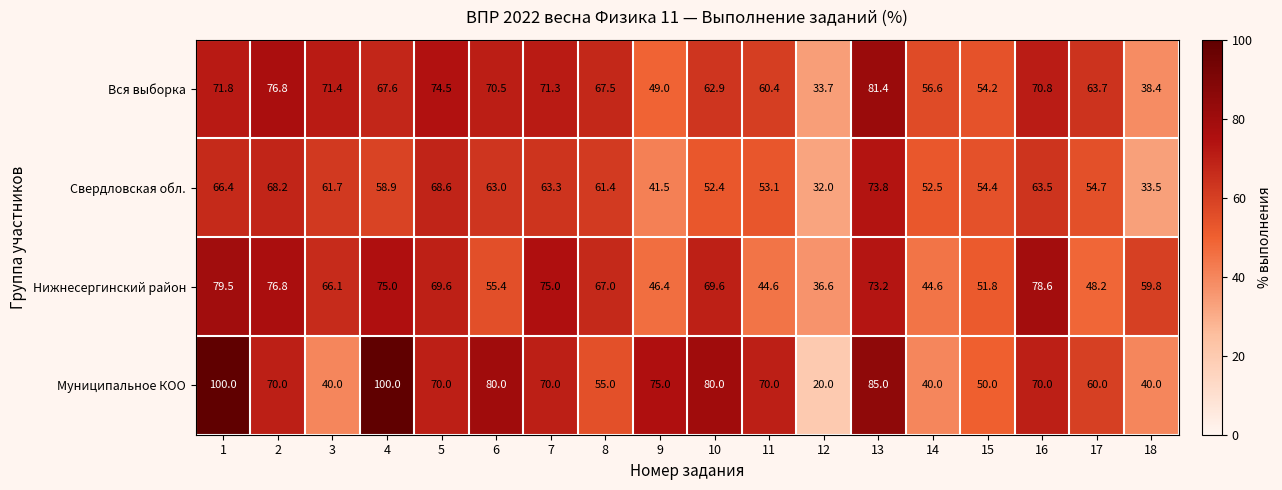

What is the maximum value shown in the chart?

100.0